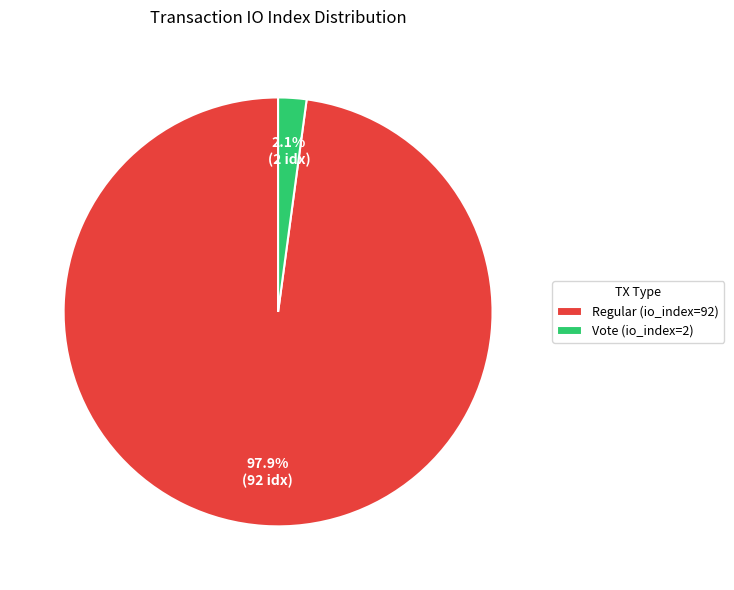

To the nearest percent, what is the difference between the largest and smallest slice percentages?

96%